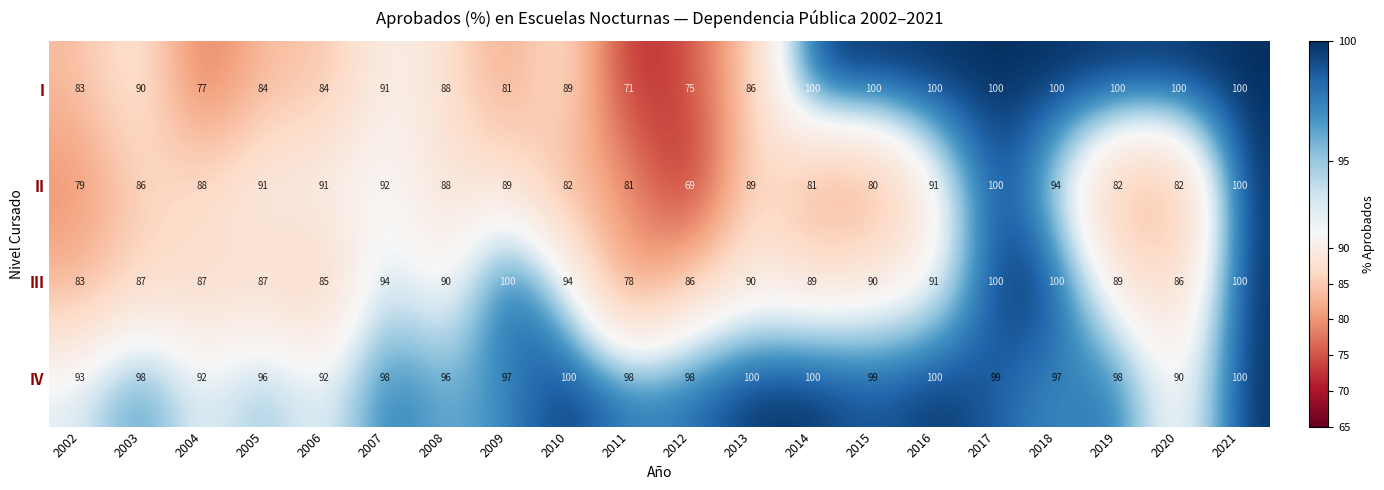

At 2003, list the series in order from largest to smallest.

IV, I, III, II